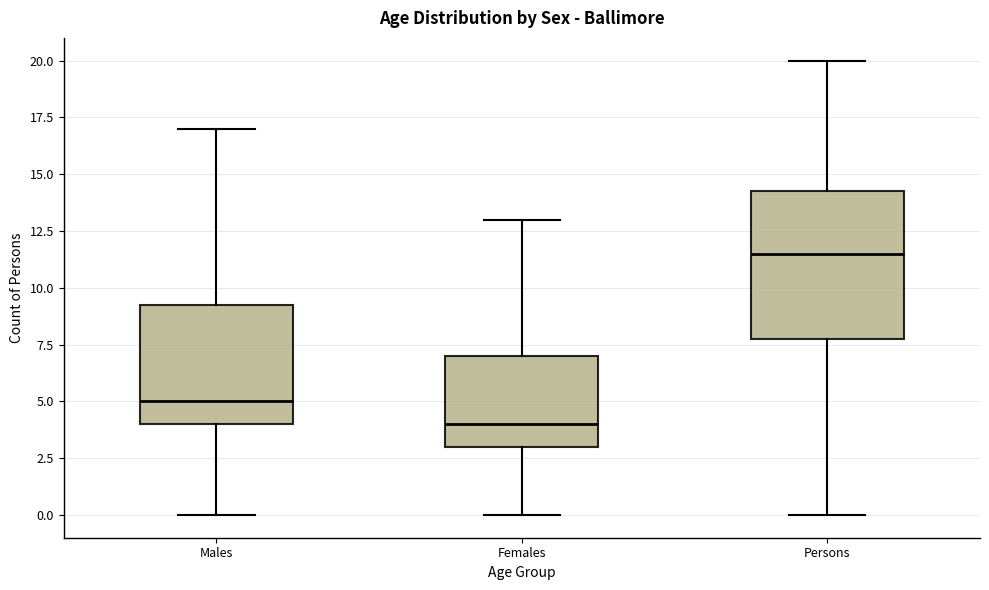

Where is the lower edge of the box for Females on the y-axis? The values are not printed on the chart, so give them approximately, as read against the axis.

3.0